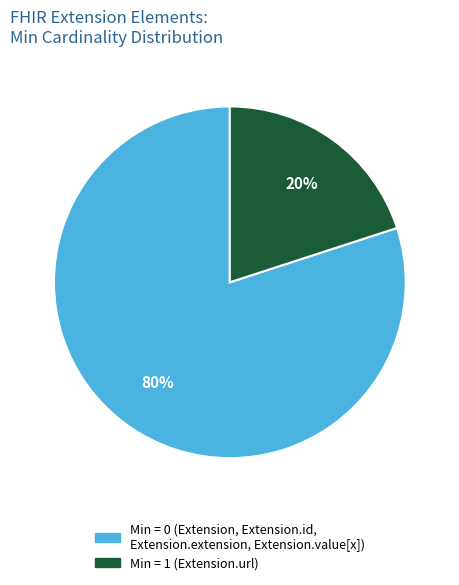

To the nearest percent, what is the average slice percentage?

50%